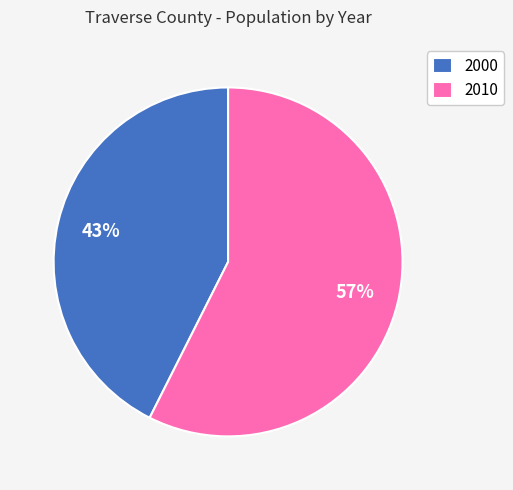

The 2010 slice represents 45% of the pie. True or false?

False